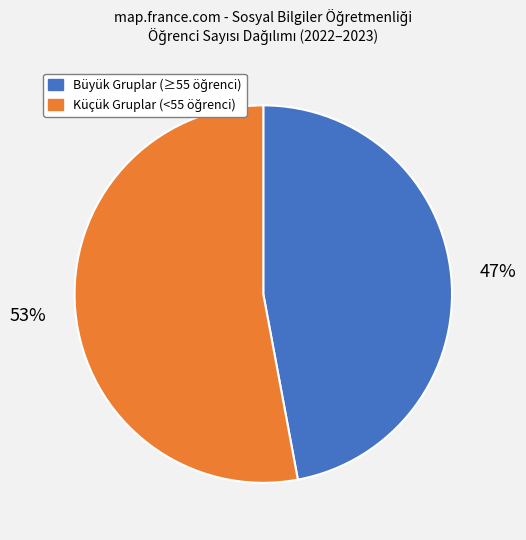

To the nearest percent, what is the difference between the largest and smallest slice percentages?

6%